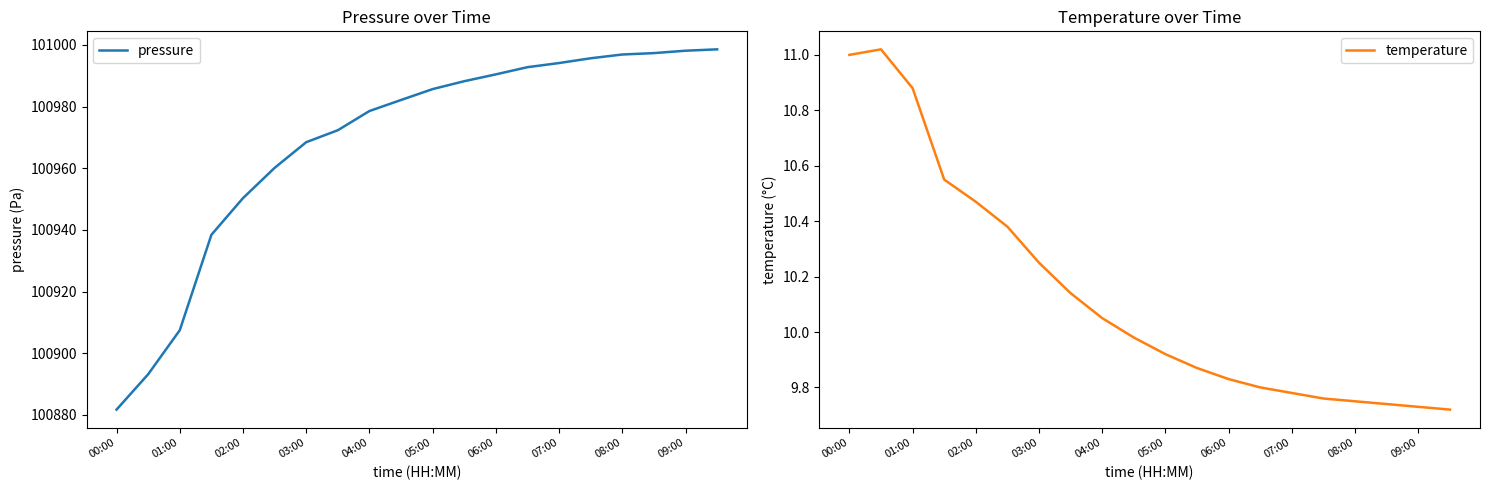

True or false: temperature has more than 0 interior local peaks.

True